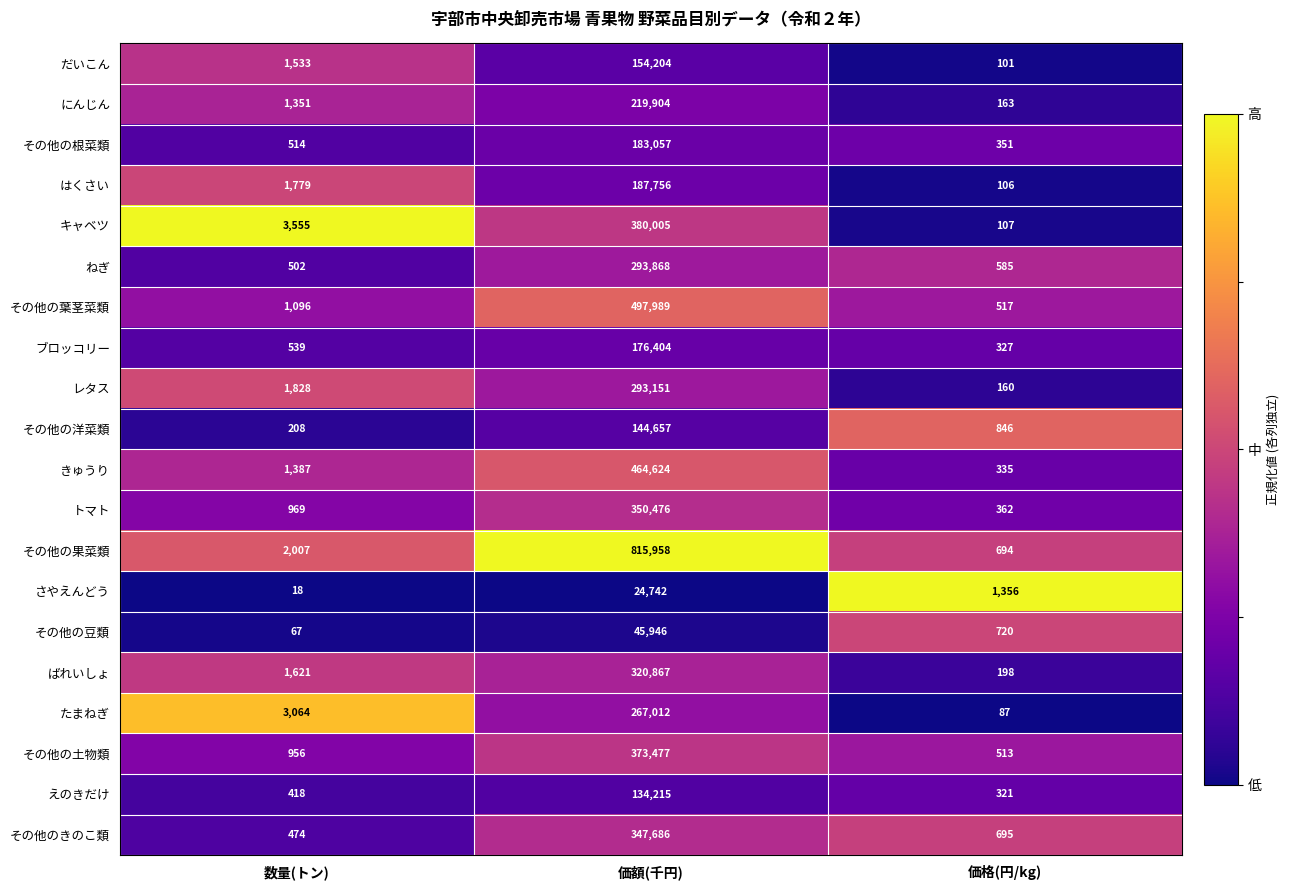

How many categories are shown in the chart?

3